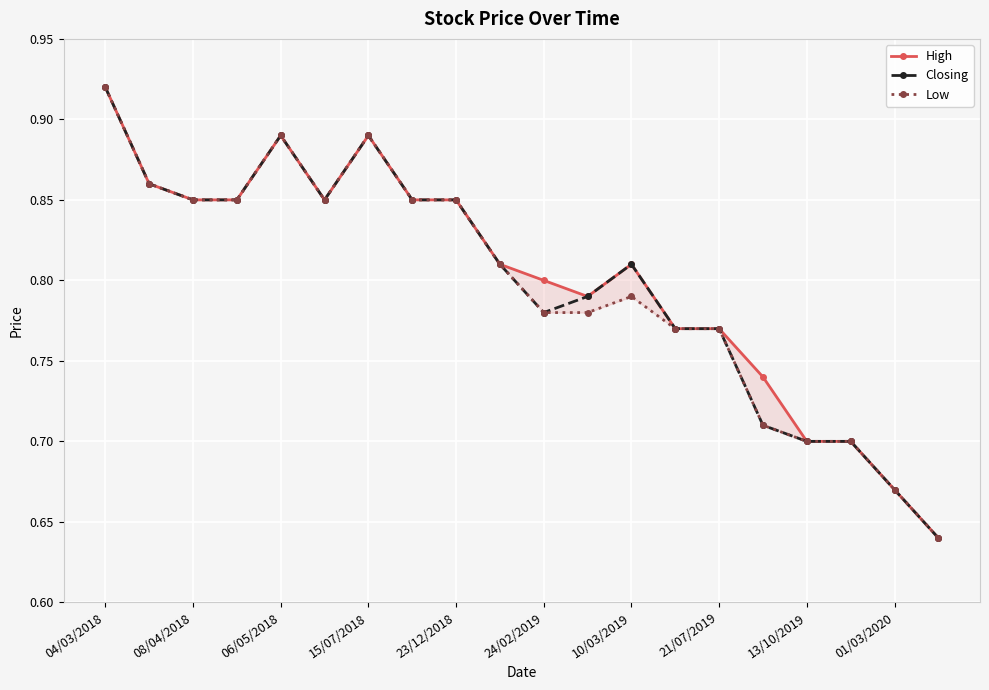

What value does the High series have at 17?

0.7